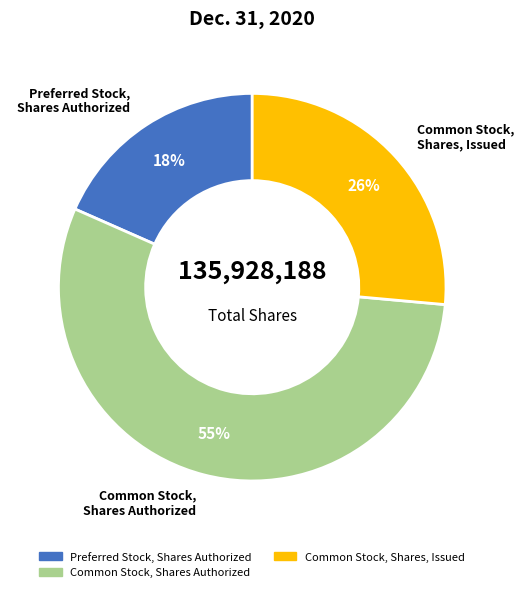

To the nearest percent, what is the average slice percentage?

33%